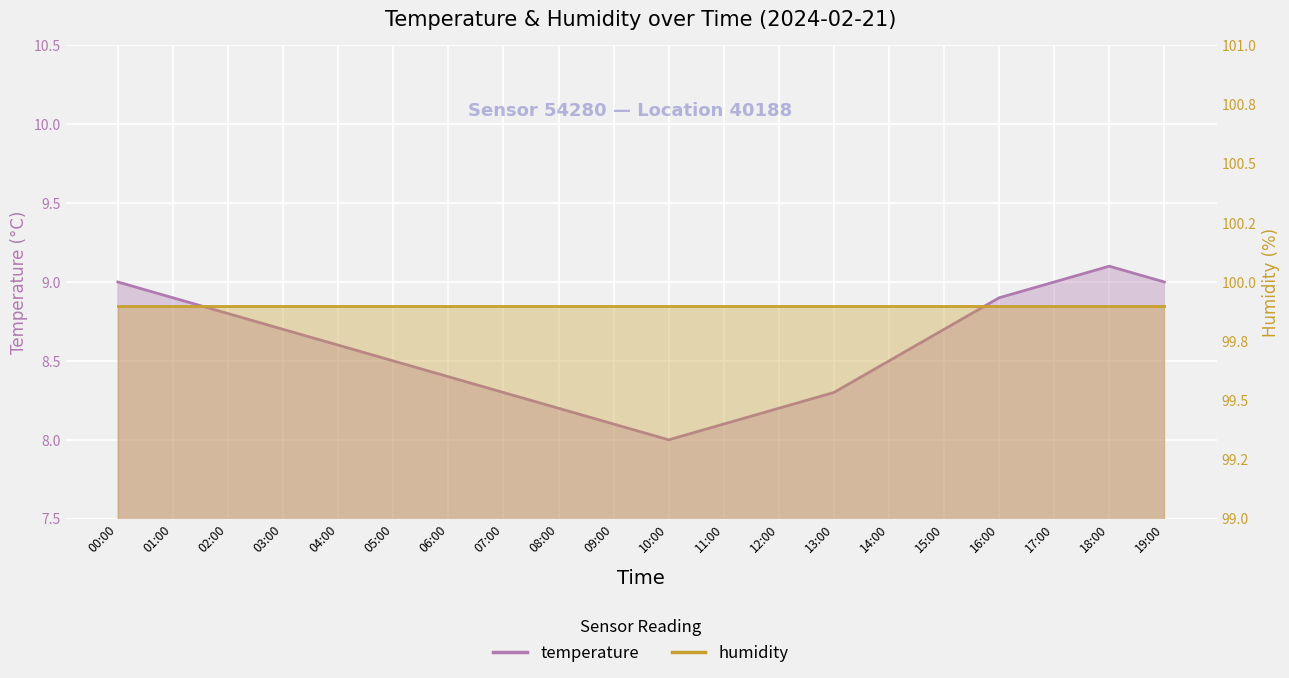

What is the label of the 6th point from the left?

05:00